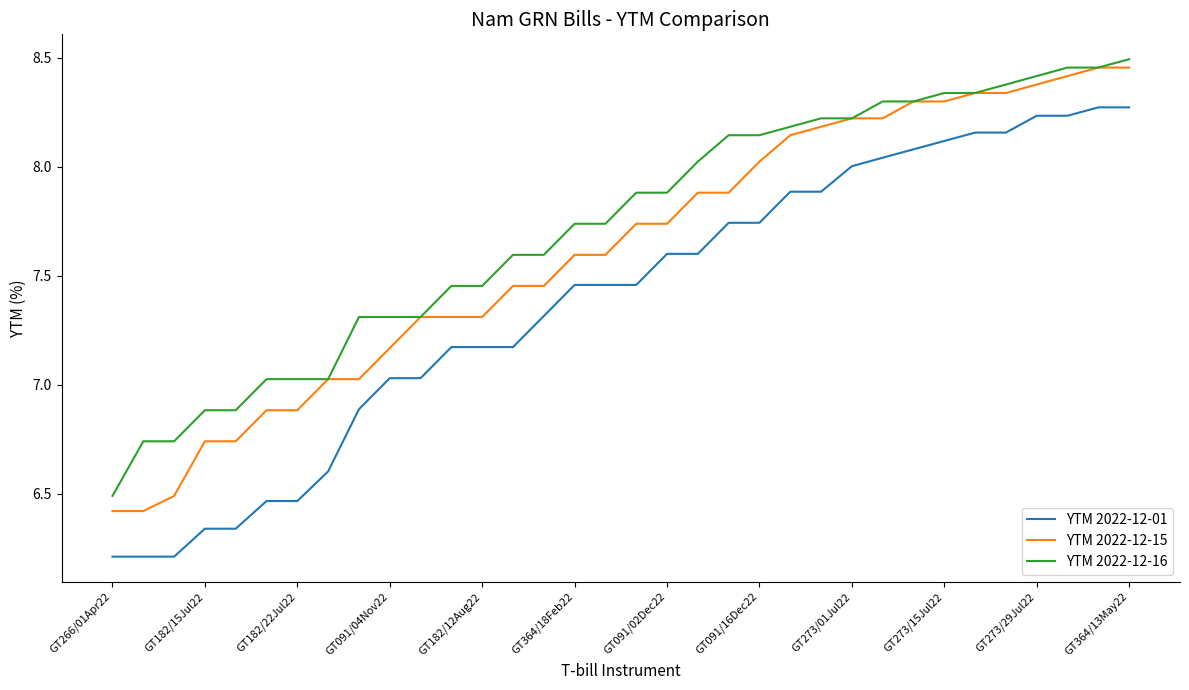

Which series has the largest range (max minus min)?

YTM 2022-12-01